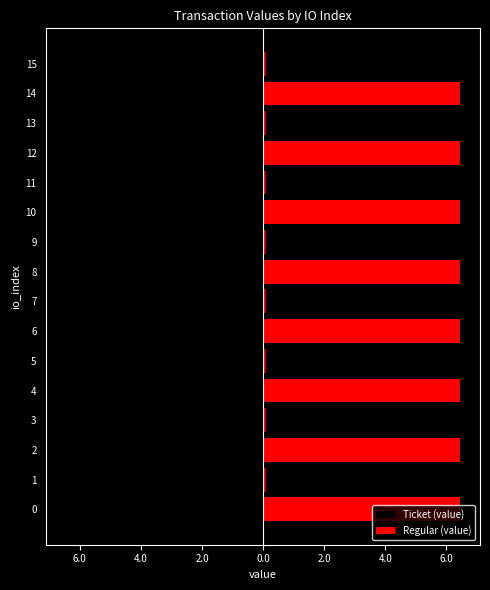

Read the Ticket (value) value at 5.

-6.5